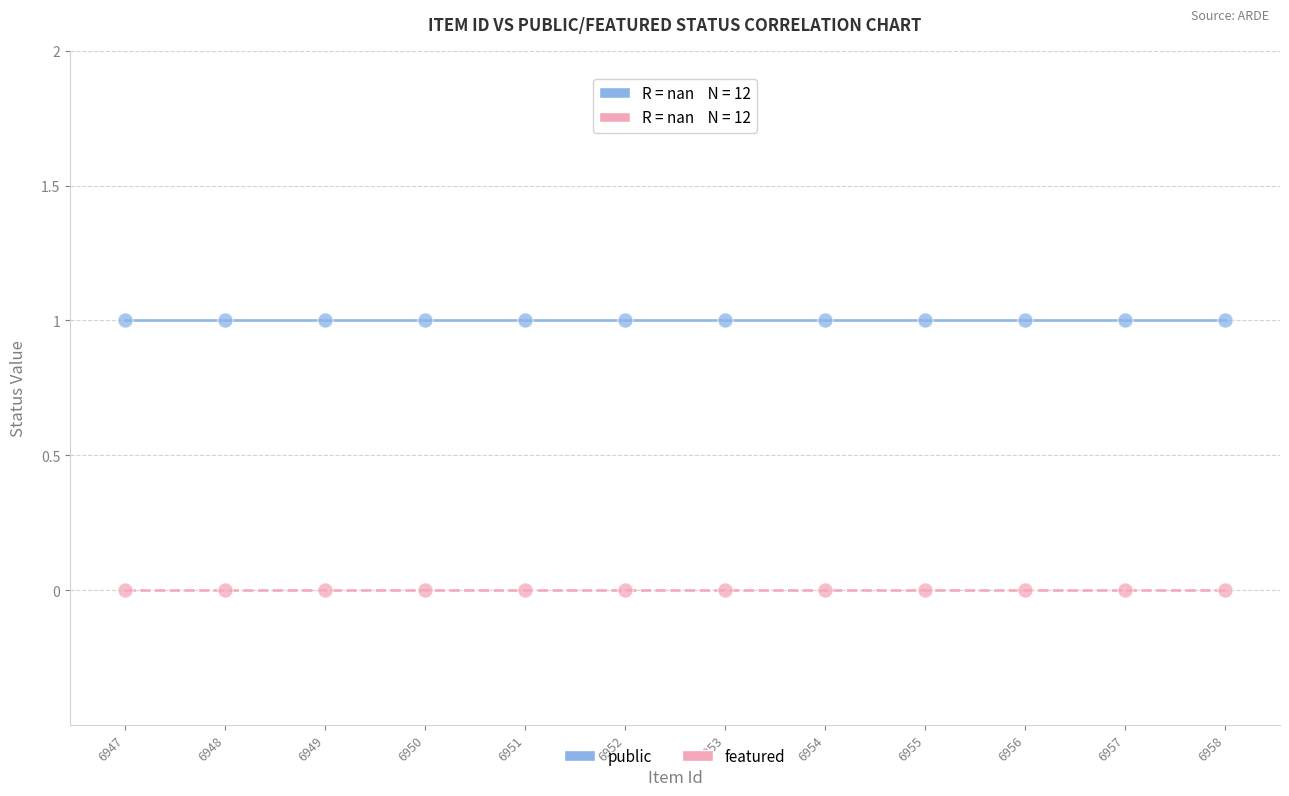

What are all the series names shown in the legend?

public, featured